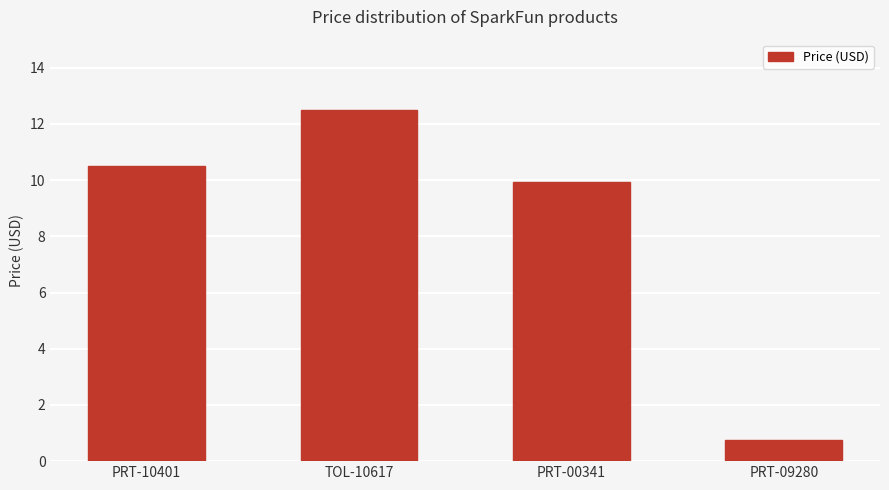

Rank the categories by value from highest to lowest.

TOL-10617, PRT-10401, PRT-00341, PRT-09280